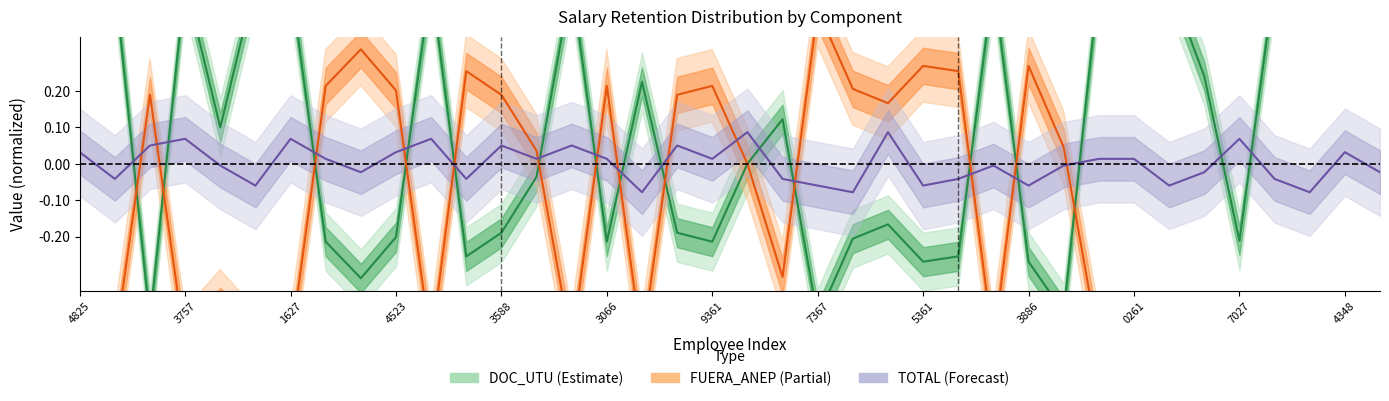

Reading left to right, transcribe all the data shown in this chart.

DOC_UTU: 0.5	0.5	-0.4	0.5	0.1	0.5	0.5	-0.2	-0.3	-0.2	0.5	-0.3	-0.2	-0.0	0.5	-0.2	0.2	-0.2	-0.2	0.0	0.1	-0.4	-0.2	-0.2	-0.3	-0.3	0.5	-0.3	-0.4	0.5	0.5	0.5	0.2	-0.2	0.5	0.5	0.5	0.5
FUERA_ANEP: -0.5	-0.5	0.2	-0.5	-0.4	-0.5	-0.5	0.2	0.3	0.2	-0.5	0.3	0.2	0.0	-0.5	0.2	-0.5	0.2	0.2	0.0	-0.3	0.4	0.2	0.2	0.3	0.3	-0.5	0.3	0.0	-0.5	-0.5	-0.5	-0.5	-0.5	-0.5	-0.5	-0.5	-0.5
TOTAL: 0.0	-0.0	0.1	0.1	-0.0	-0.1	0.1	0.0	-0.0	0.0	0.1	-0.0	0.1	0.0	0.1	0.0	-0.1	0.1	0.0	0.1	-0.0	-0.1	-0.1	0.1	-0.1	-0.0	-0.0	-0.1	-0.0	0.0	0.0	-0.1	-0.0	0.1	-0.0	-0.1	0.0	-0.0